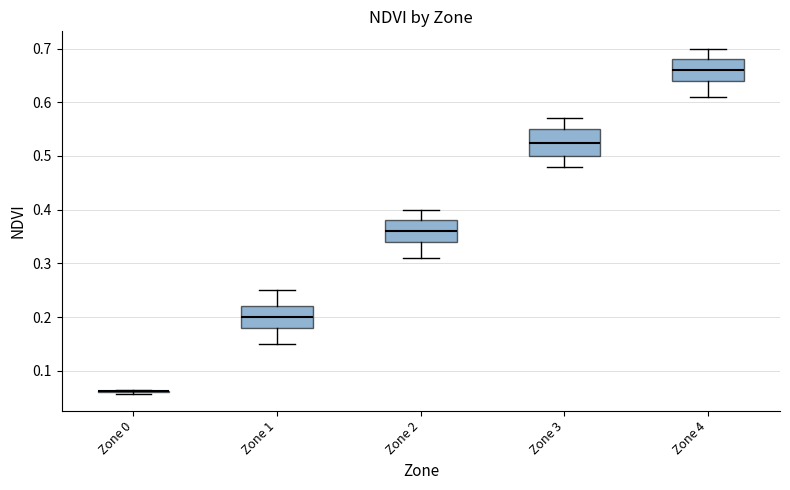

Reading left to right, read every box against the y-axis: the position of its median line, the range the box covers, and the ends of its whiskers. The values are not printed on the chart, so give them approximately, as read against the axis.

Zone 0: box collapsed to a line at 0.06, whiskers 0.06 to 0.07
Zone 1: median 0.20, box 0.18 to 0.22, whiskers 0.15 to 0.25
Zone 2: median 0.36, box 0.34 to 0.38, whiskers 0.31 to 0.40
Zone 3: median 0.53, box 0.50 to 0.55, whiskers 0.48 to 0.57
Zone 4: median 0.66, box 0.64 to 0.68, whiskers 0.61 to 0.70